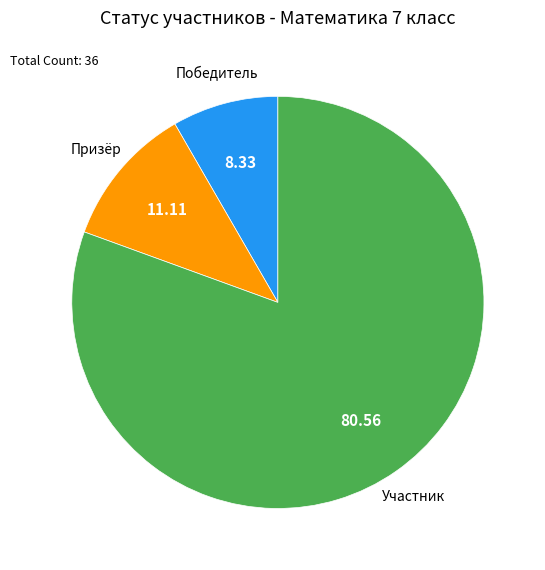

Combined, do Победитель and Участник account for over 50%?

Yes